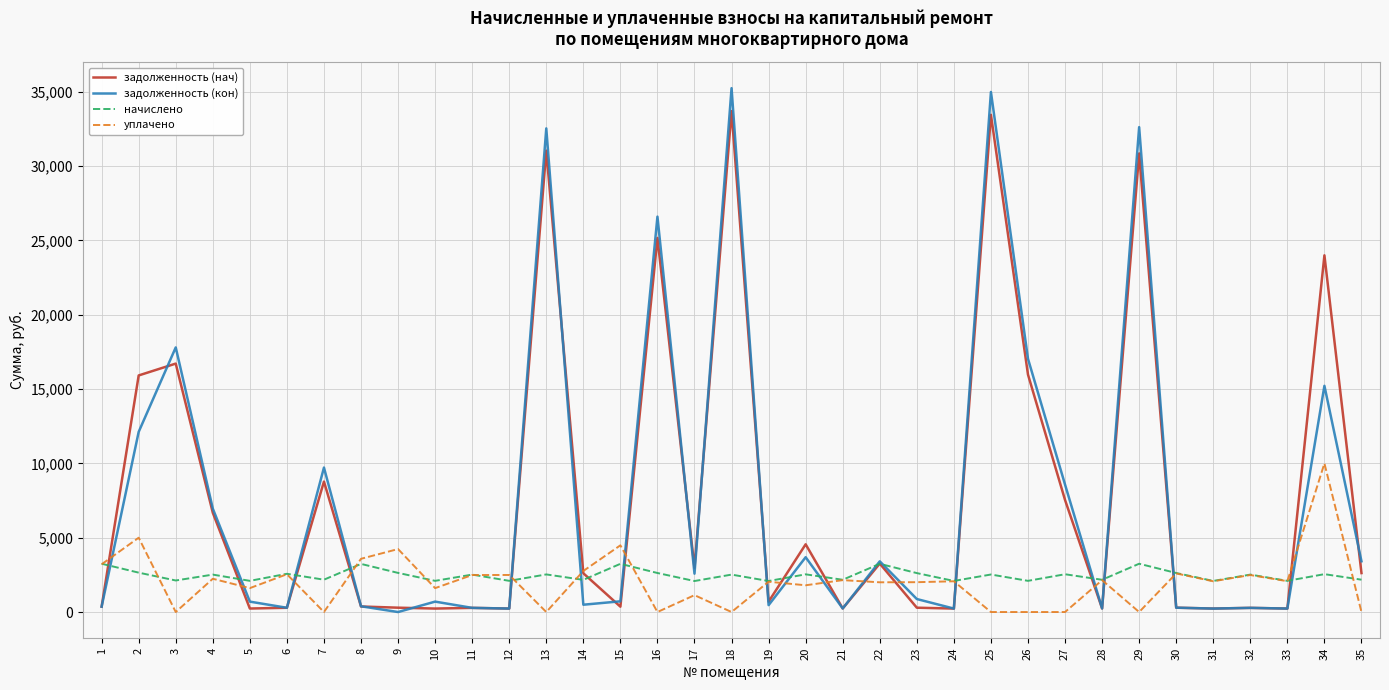

What is the highest value of the уплачено series?

10000.0